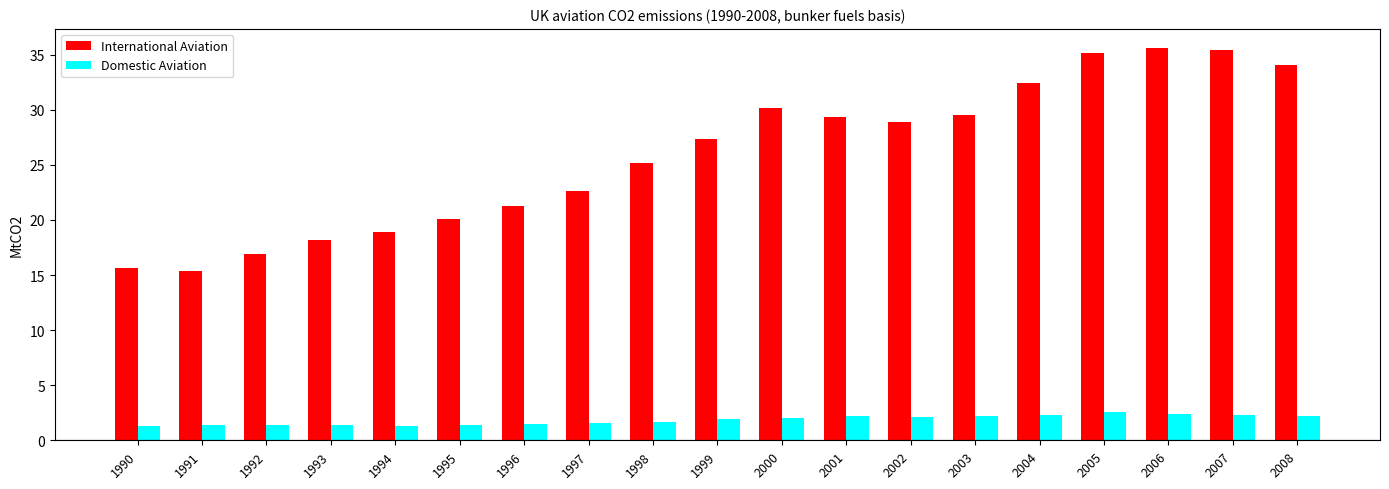

What is the smallest value displayed?

1.3